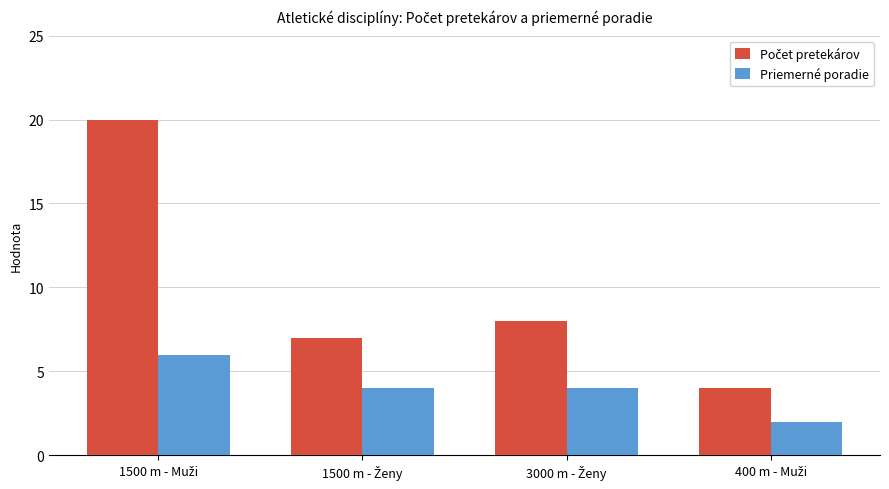

What is the difference between the maximum and minimum values in the Priemerné poradie series?

4